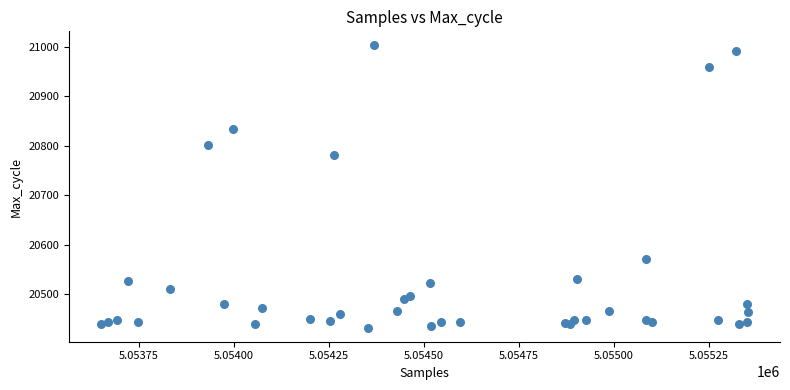

What Y value in the scatter plot is closest to 20718?

20781